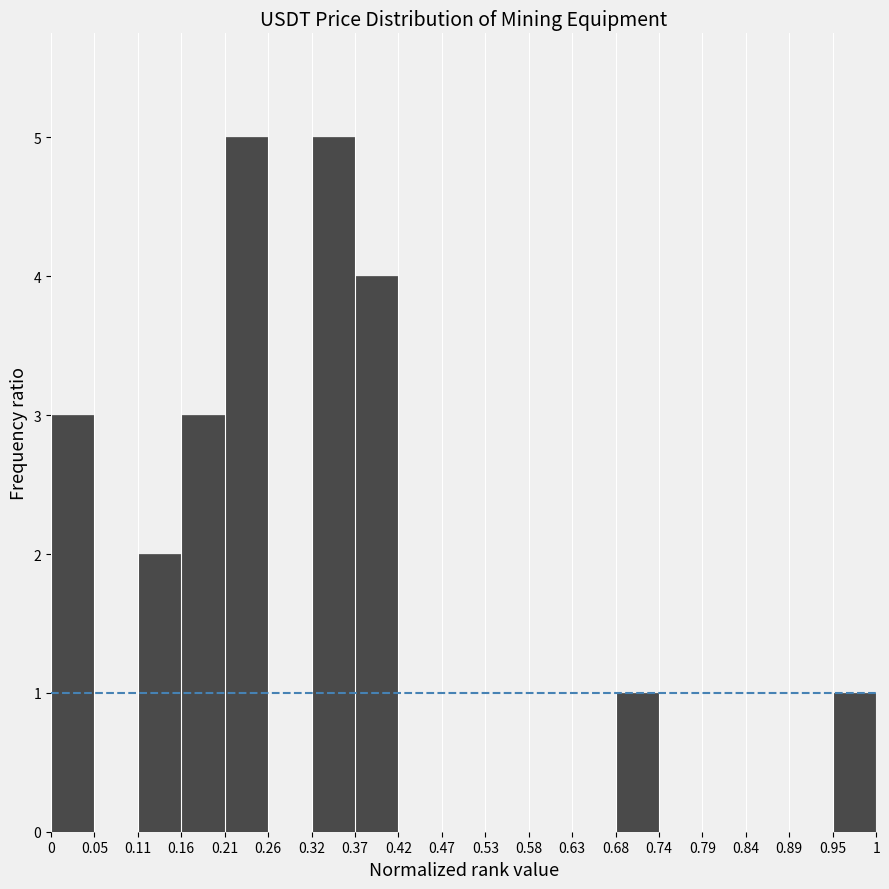

How tall is the bar that spans 0.16 to 0.21 on the x-axis? The values are not printed on the chart, so give them approximately, as read against the axis.

3